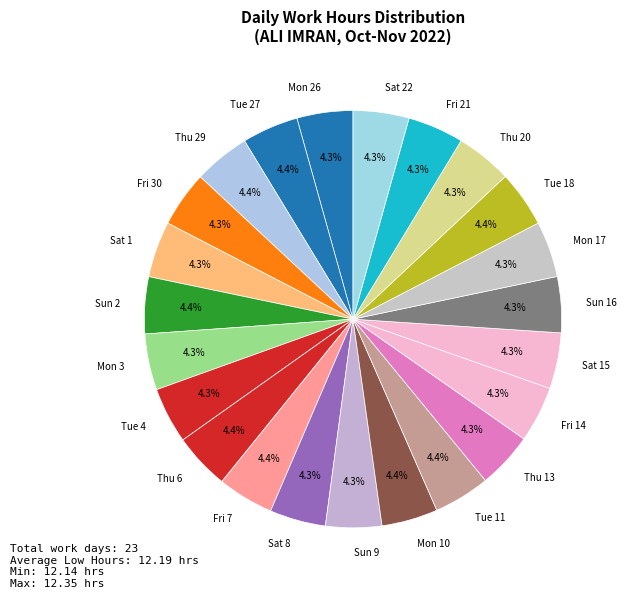

What is the ratio of the value at Mon 3 to the value at Sat 22?

1.0